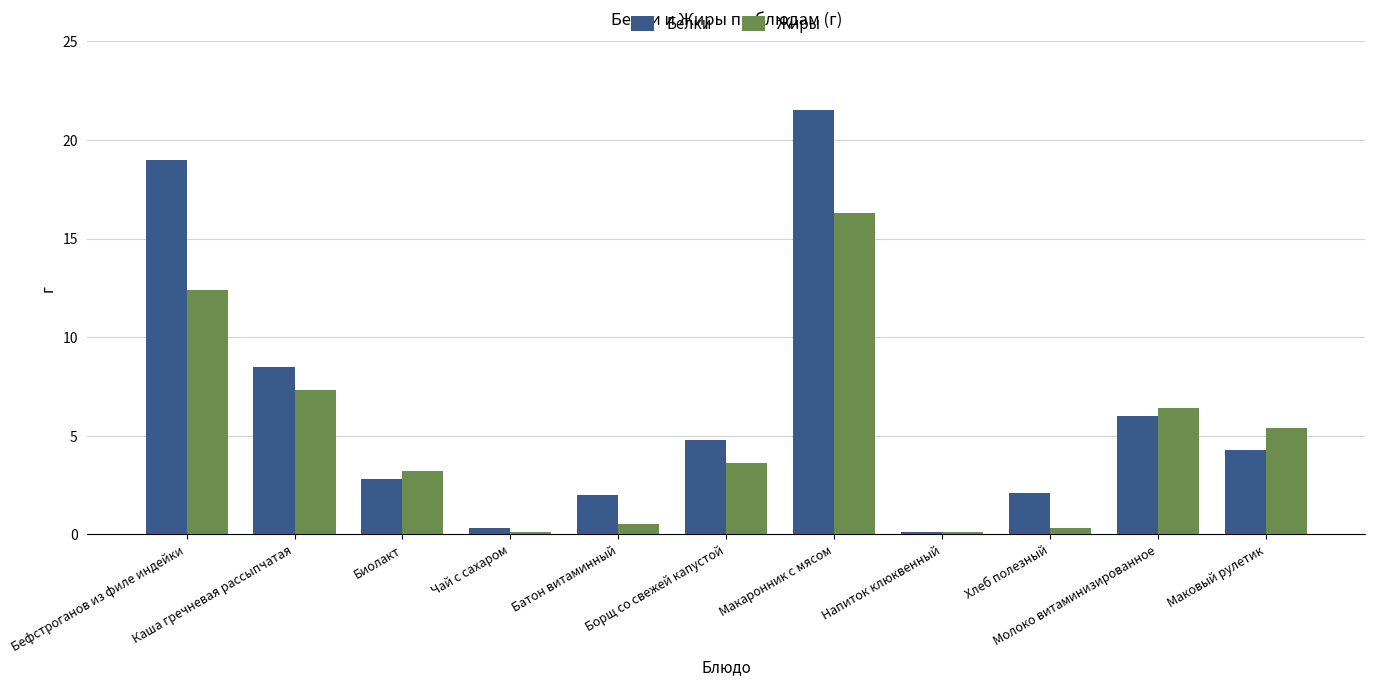

What is the total value across all series at Батон витаминный?

2.5